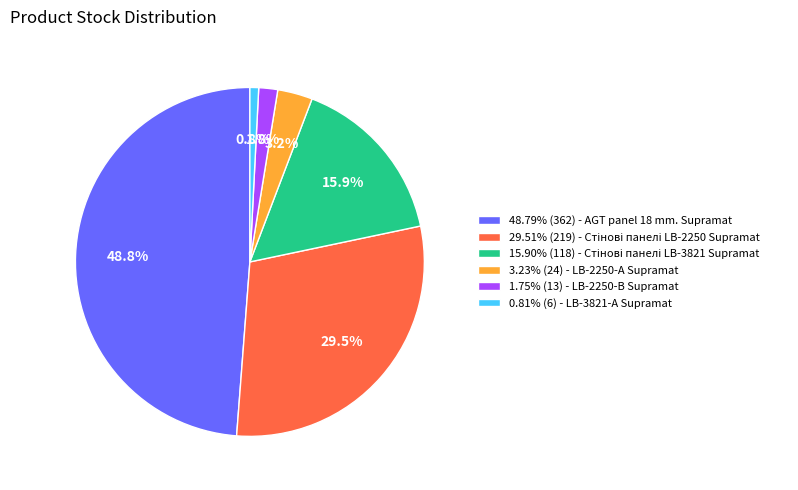

Is there a majority slice in this chart?

No